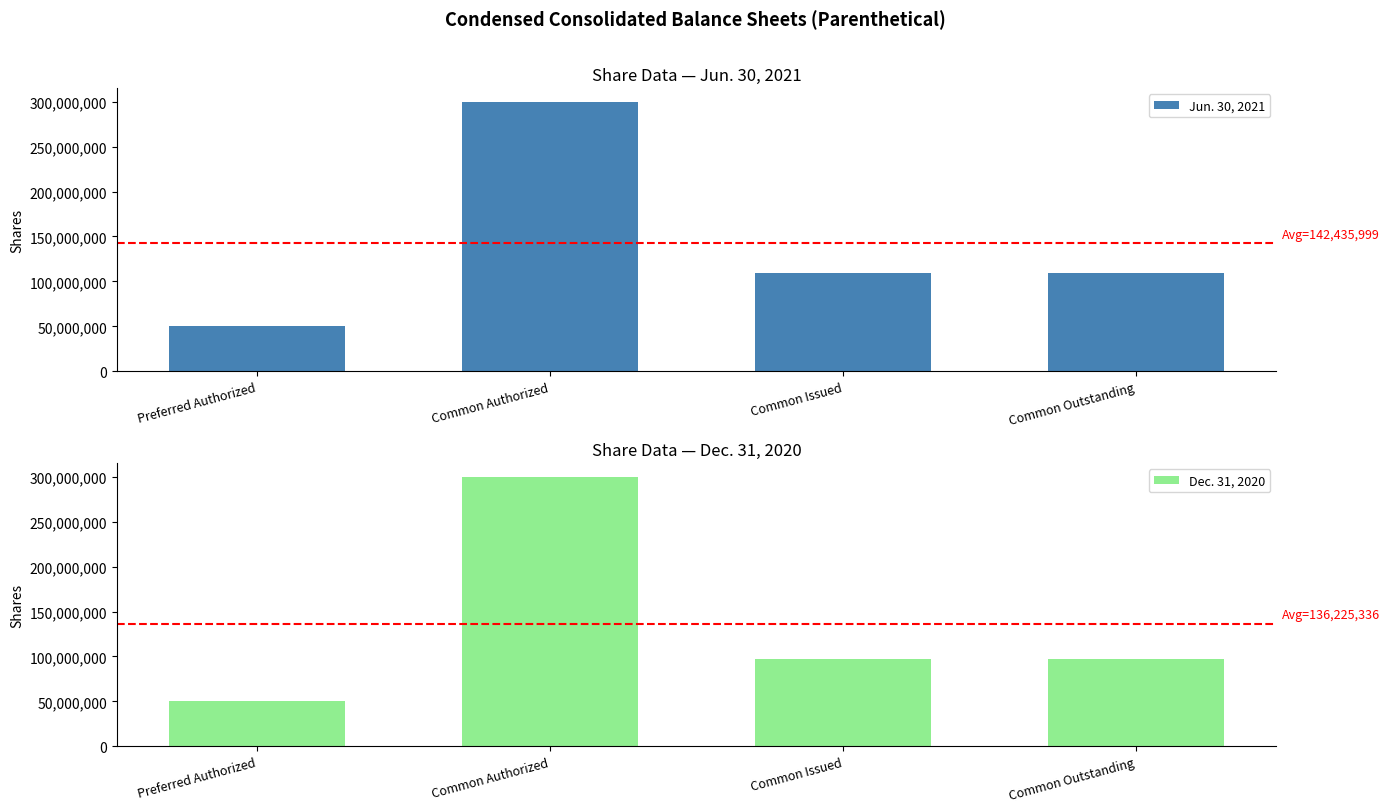

True or false: Dec. 31, 2020 has a value of 11765548 at Preferred Authorized.

False